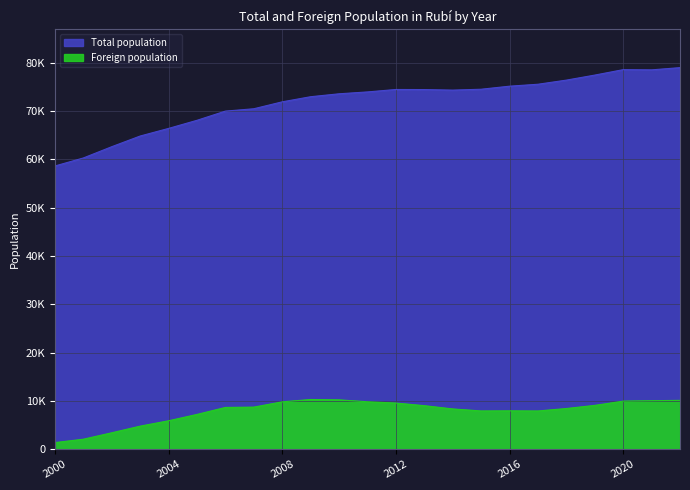

How many interior local peaks does the Total population series have?

2